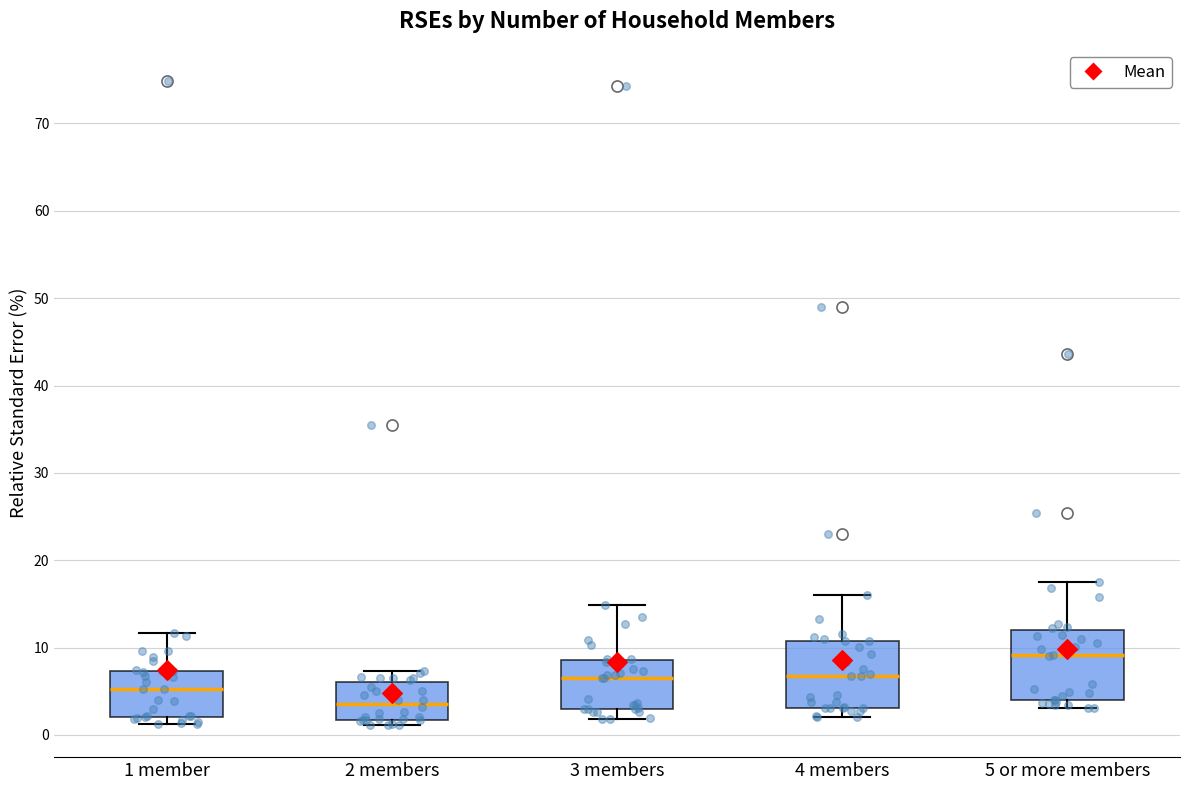

Reading left to right, read every box against the y-axis: the position of its median line, the range the box covers, and the ends of its whiskers. The values are not printed on the chart, so give them approximately, as read against the axis.

1 member: median 5, box 2 to 7, whiskers 1 to 12
2 members: median 4, box 2 to 6, whiskers 1 to 7
3 members: median 7, box 3 to 9, whiskers 2 to 15
4 members: median 7, box 3 to 11, whiskers 2 to 16
5 or more members: median 9, box 4 to 12, whiskers 3 to 17